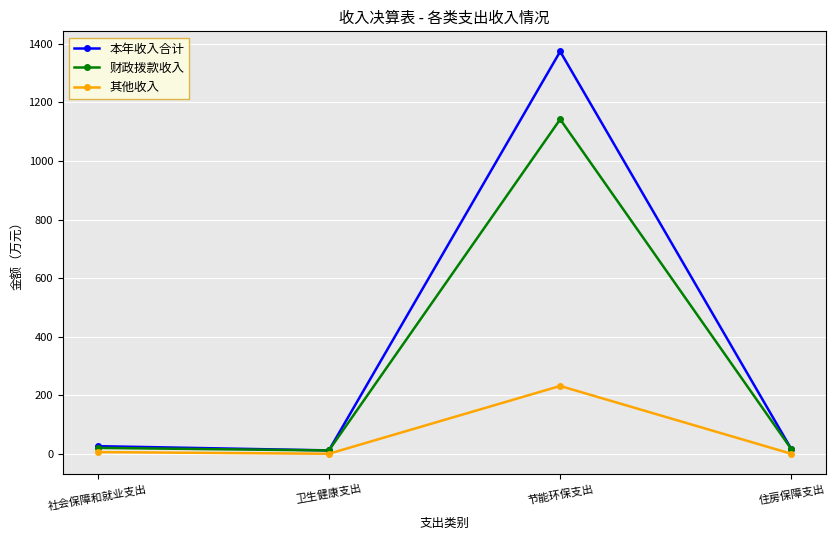

What is the difference between the 其他收入 values at 卫生健康支出 and 住房保障支出?

0.2